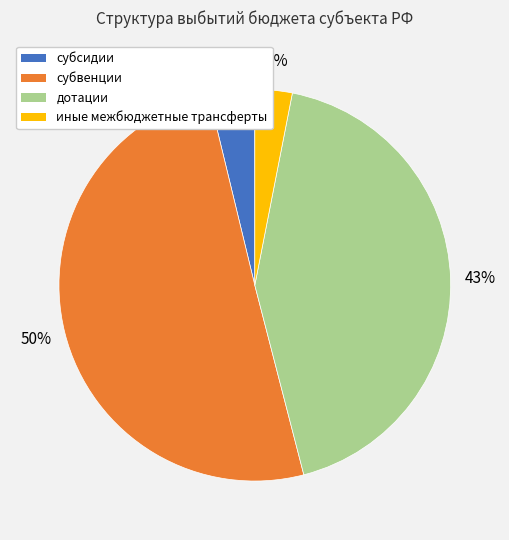

What is the smallest slice in the pie chart?

иные межбюджетные трансферты